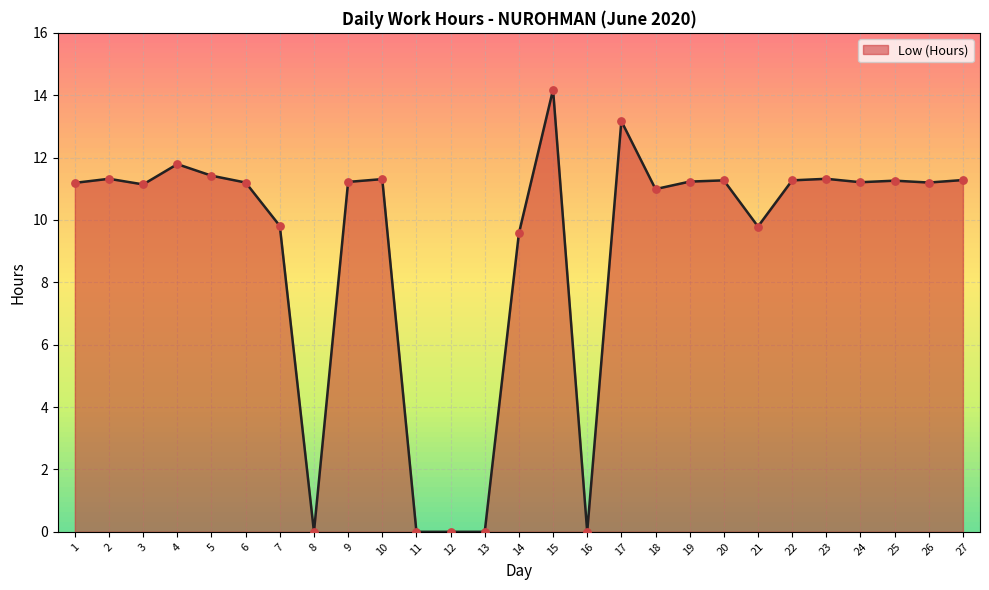

What is the change in value from 6 to 8?

-11.2